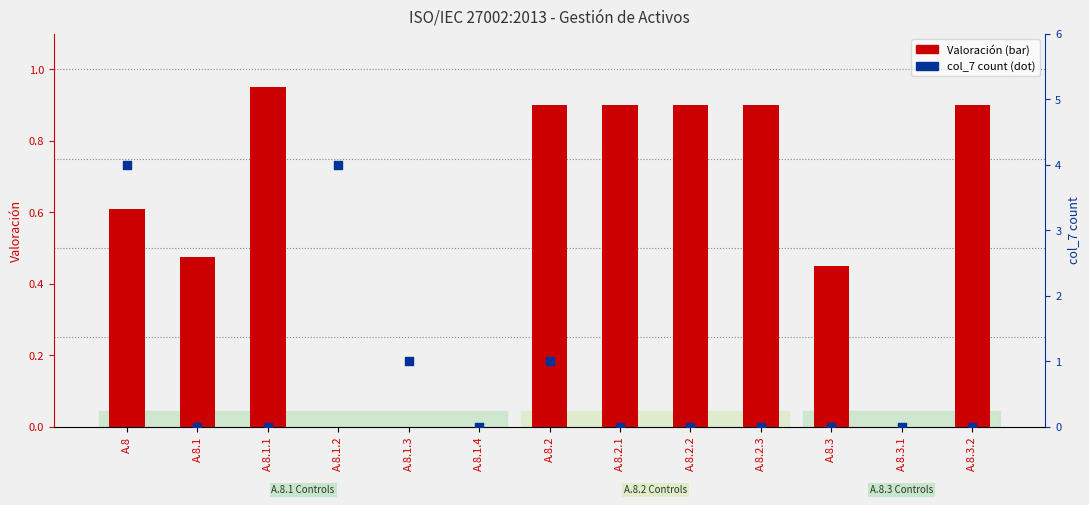

Which series has the largest total across all categories?

col_7 count